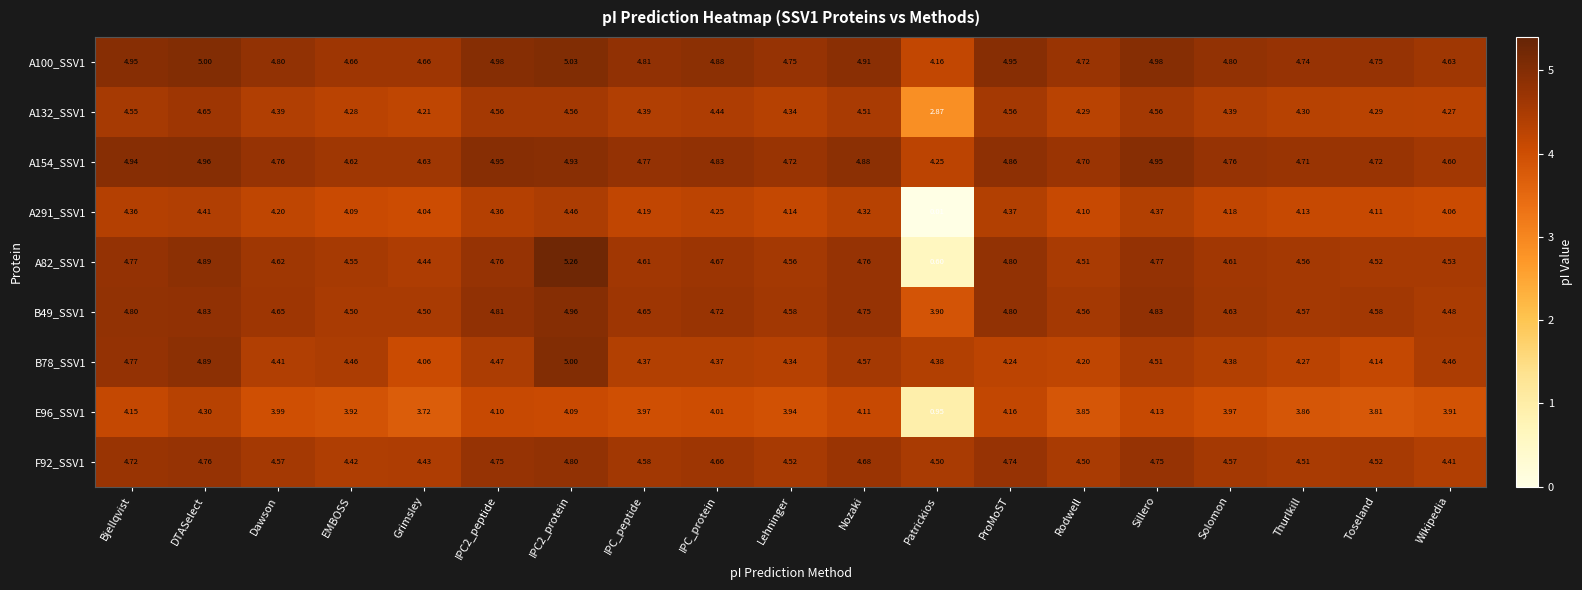

At which label does E96_SSV1 reach its minimum?

Patrickios